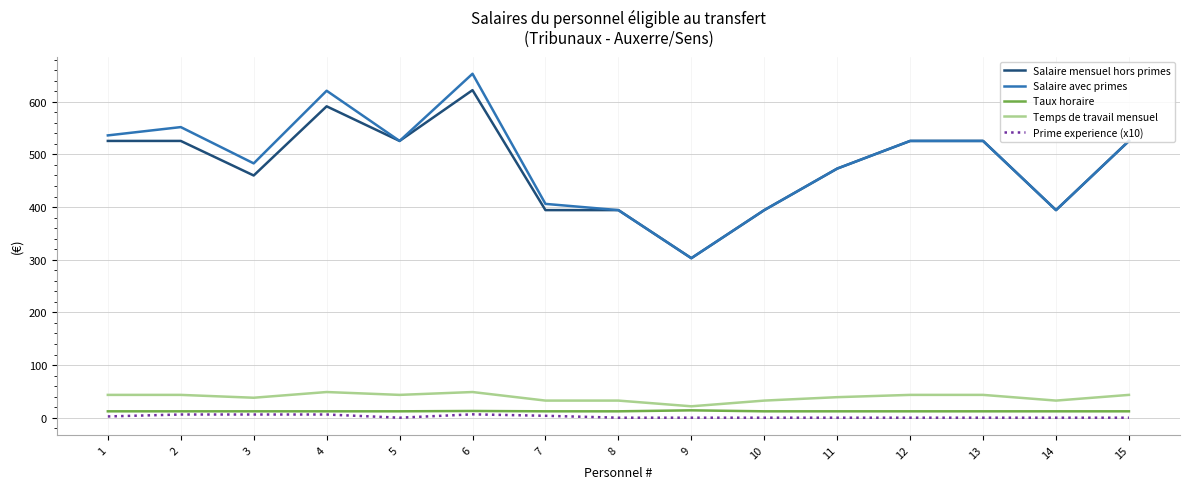

True or false: Salaire avec primes and Temps de travail mensuel cross at least once.

False